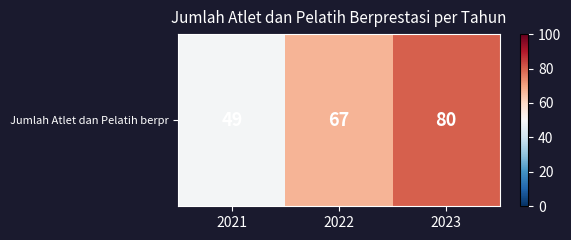

What is the smallest value displayed?

49